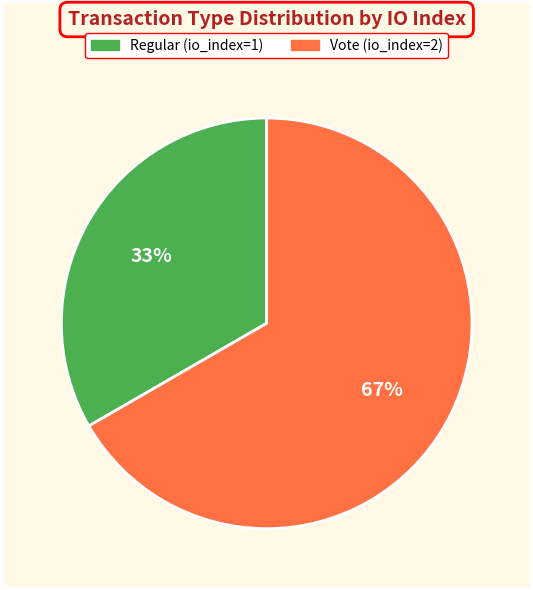

Is the sum of Regular (io_index=1) and Vote (io_index=2) greater than half?

Yes